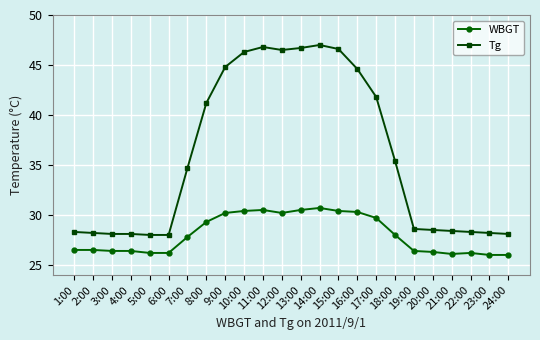

Read the Tg value at 14:00.

47.0